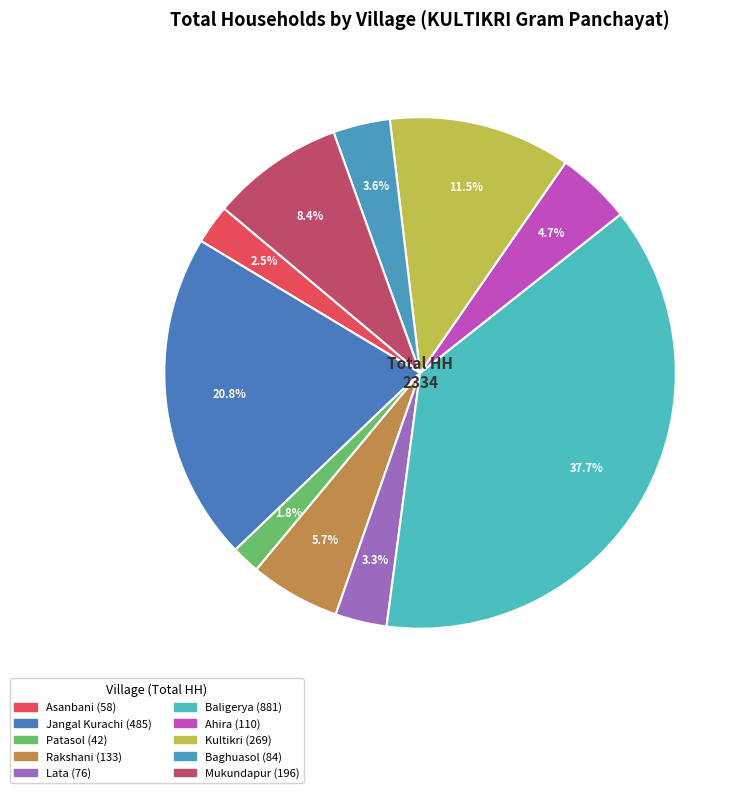

Is Asanbani the majority of the pie?

No